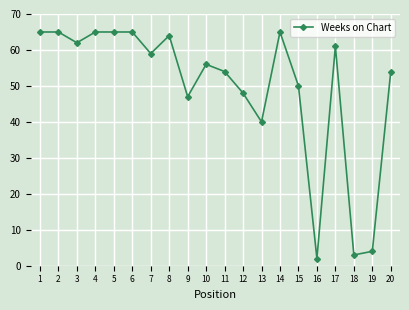

What is the change in value from 13 to 20?

+14